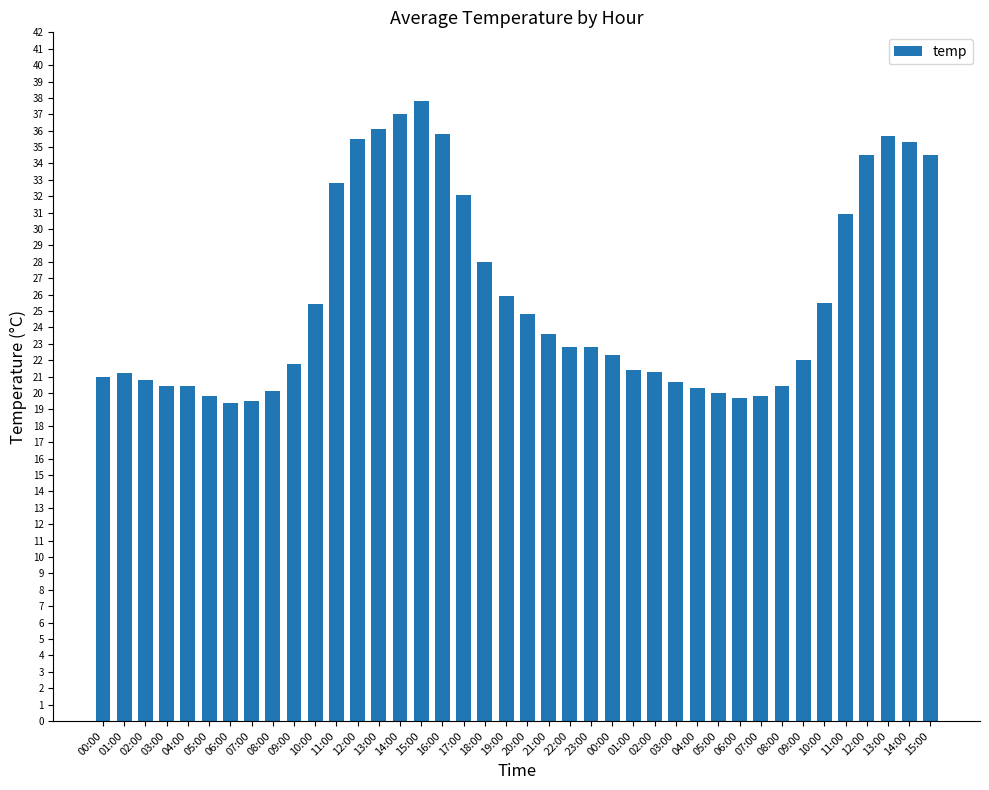

What is the change in value from 07:00 to 13:00?

+16.2